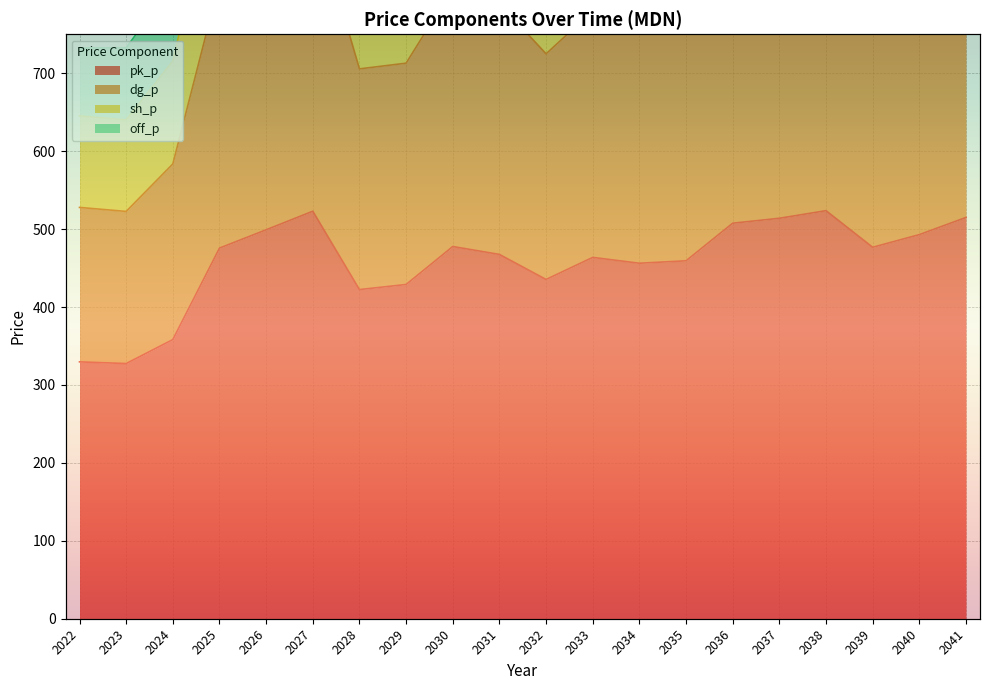

True or false: pk_p and dg_p intersect in this chart.

False